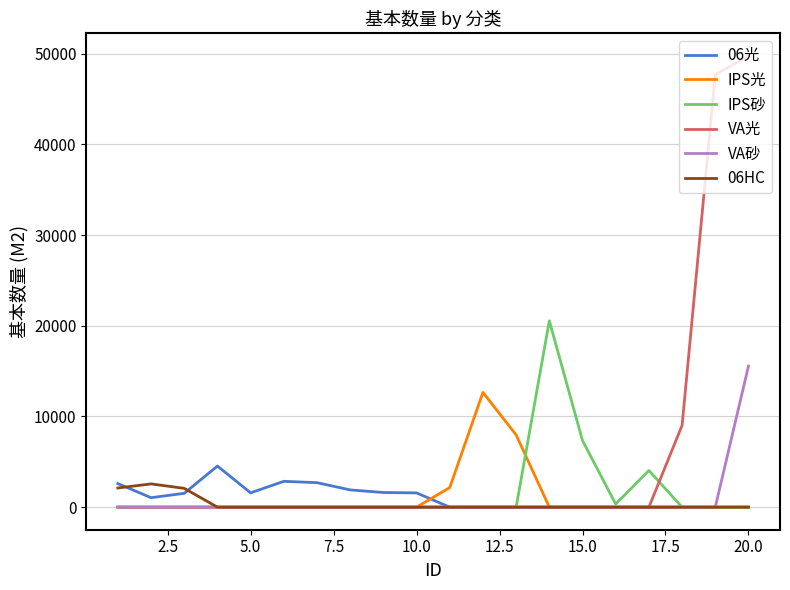

Count the number of categories in the chart.

20